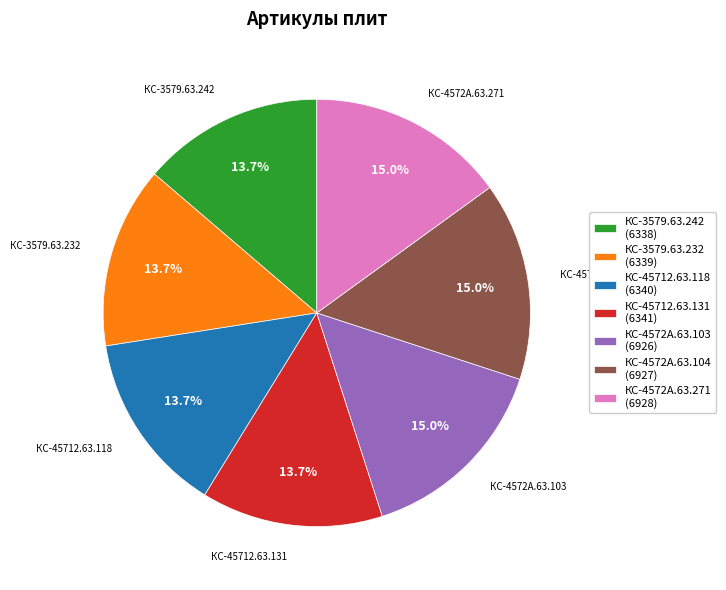

What percentage is the КС-45712.63.131 slice, to the nearest percent?

14%